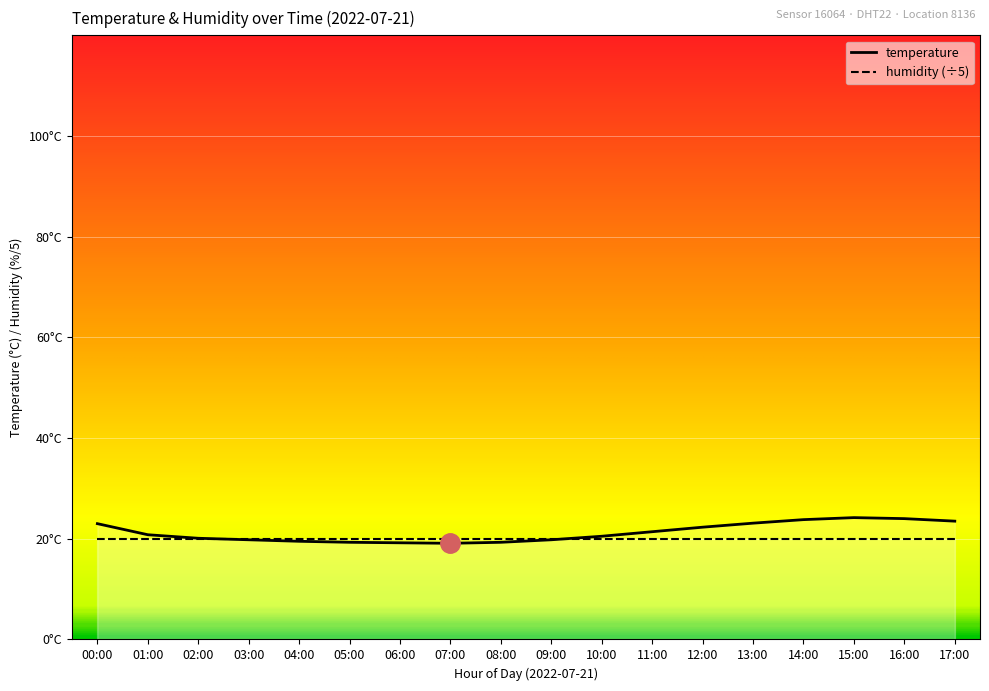

What is the sum of all values?

382.7